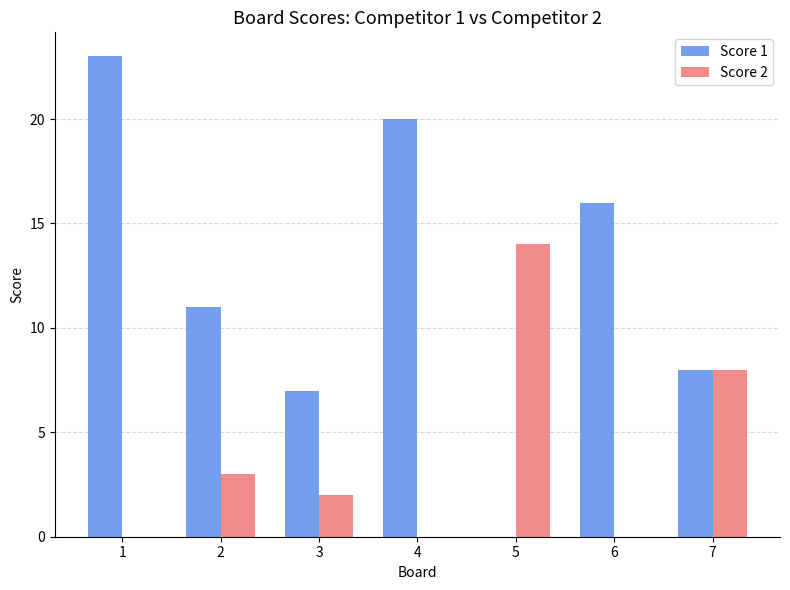

Reading left to right, extract all data points from this chart.

Score 1: 23	11	7	20	0	16	8
Score 2: 0	3	2	0	14	0	8